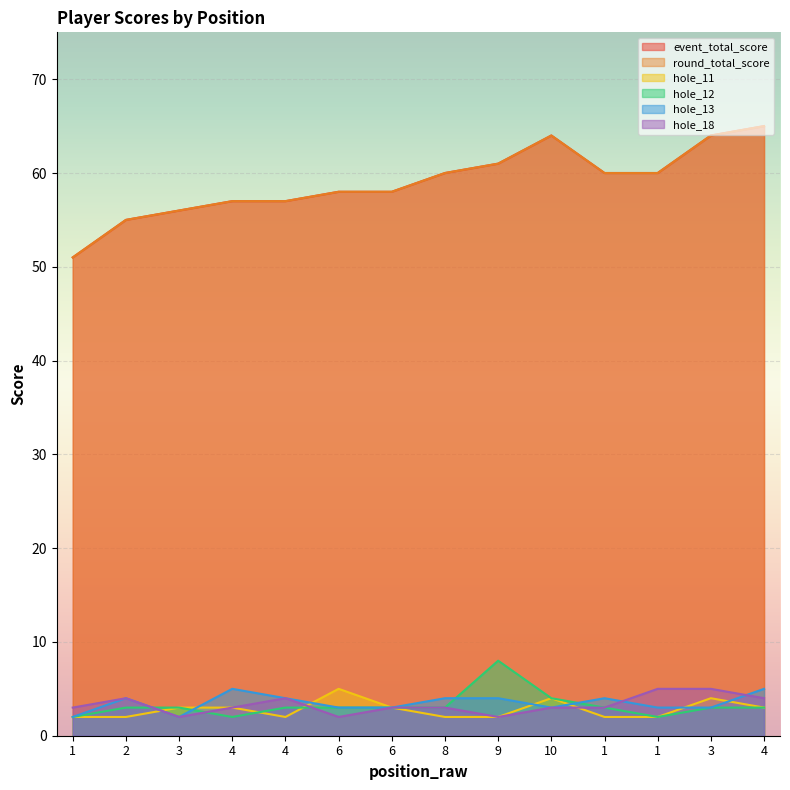

Reading right to left, extract all data points from this chart.

event_total_score: 65	64	60	60	64	61	60	58	58	57	57	56	55	51
round_total_score: 65	64	60	60	64	61	60	58	58	57	57	56	55	51
hole_11: 3	4	2	2	4	2	2	3	5	2	3	3	2	2
hole_12: 3	3	2	3	4	8	3	3	3	3	2	3	3	2
hole_13: 5	3	3	4	3	4	4	3	3	4	5	2	4	2
hole_18: 4	5	5	3	3	2	3	3	2	4	3	2	4	3